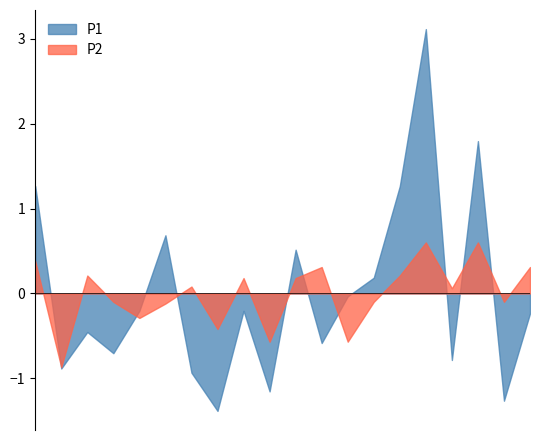

Rank the series by their average value, from lowest to highest.

P2, P1